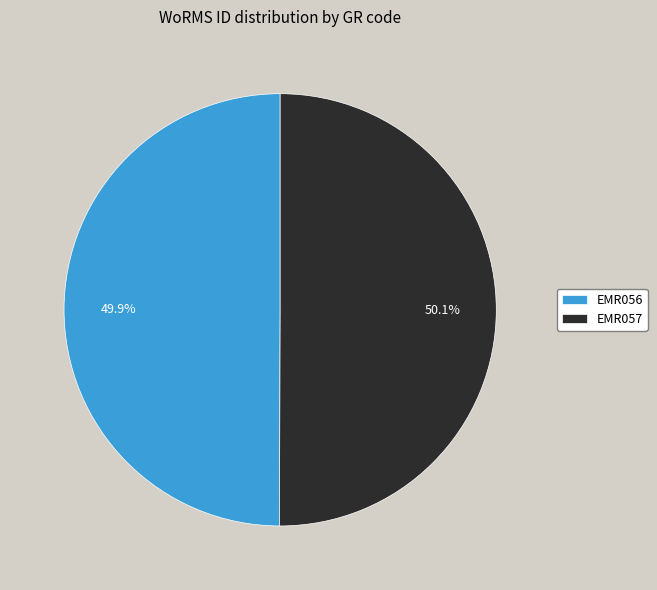

How much of the chart is everything except EMR056?

50.1%